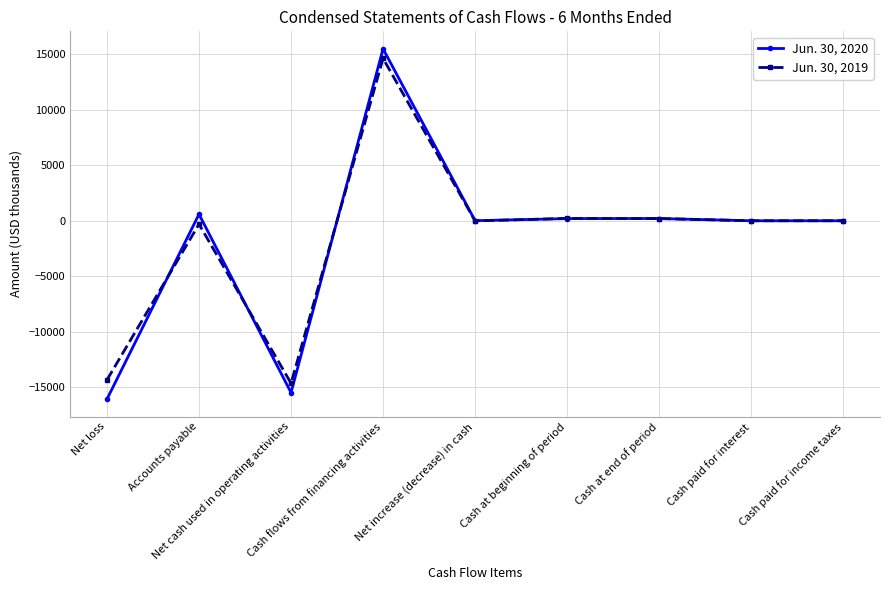

What is the value of the Jun. 30, 2020 point at the 1st from the left?

-16062